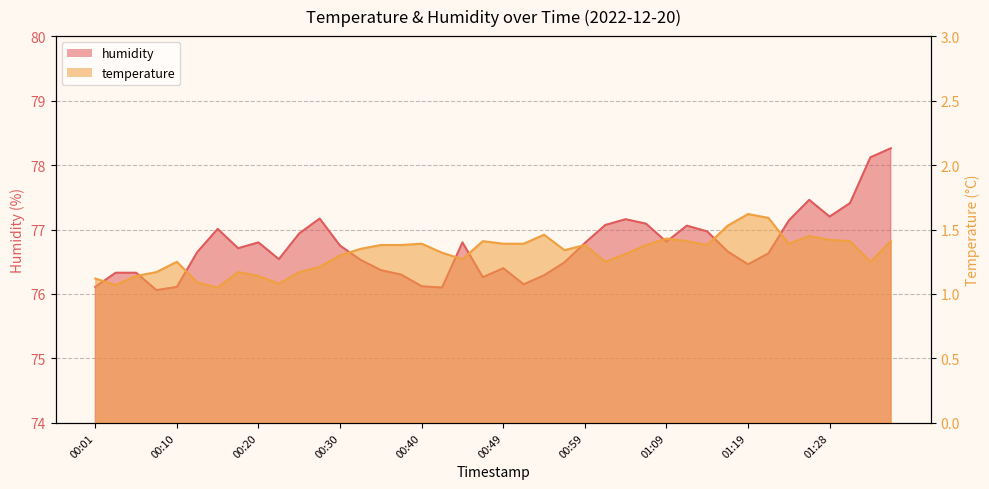

How many interior local valleys does the temperature series have?

9